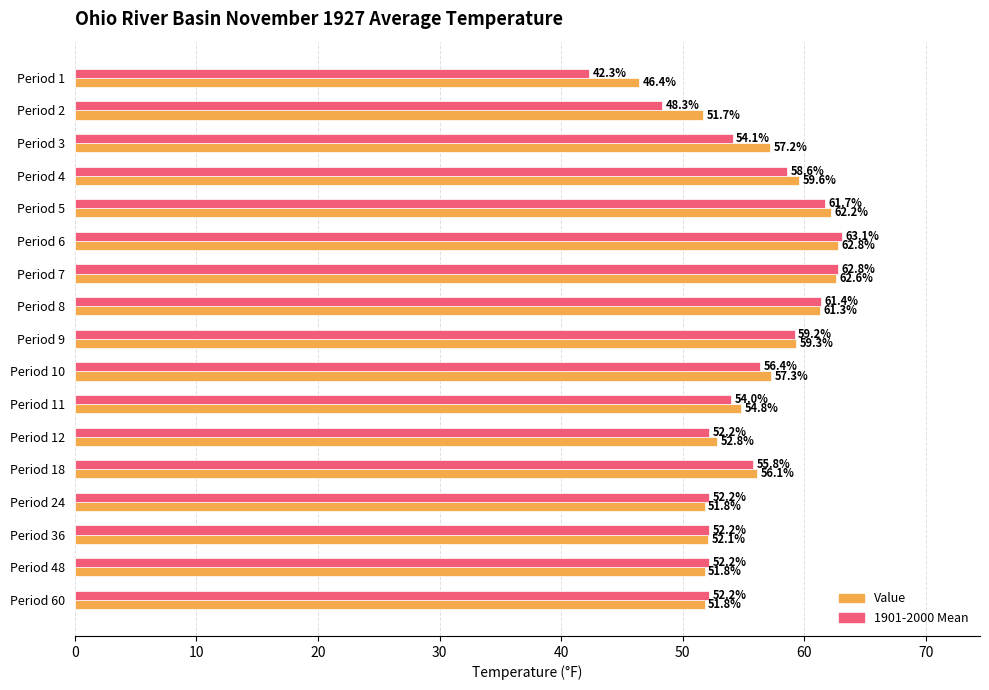

At how many categories does at least one series exceed 46?

17